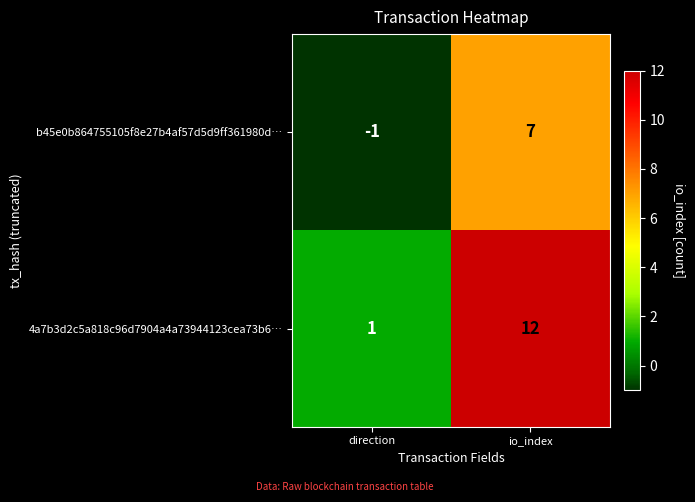

List the series in order of their overall mean, highest first.

4a7b3d2c5a818c96d7904a4a73944123cea73b6…, b45e0b864755105f8e27b4af57d5d9ff361980d…